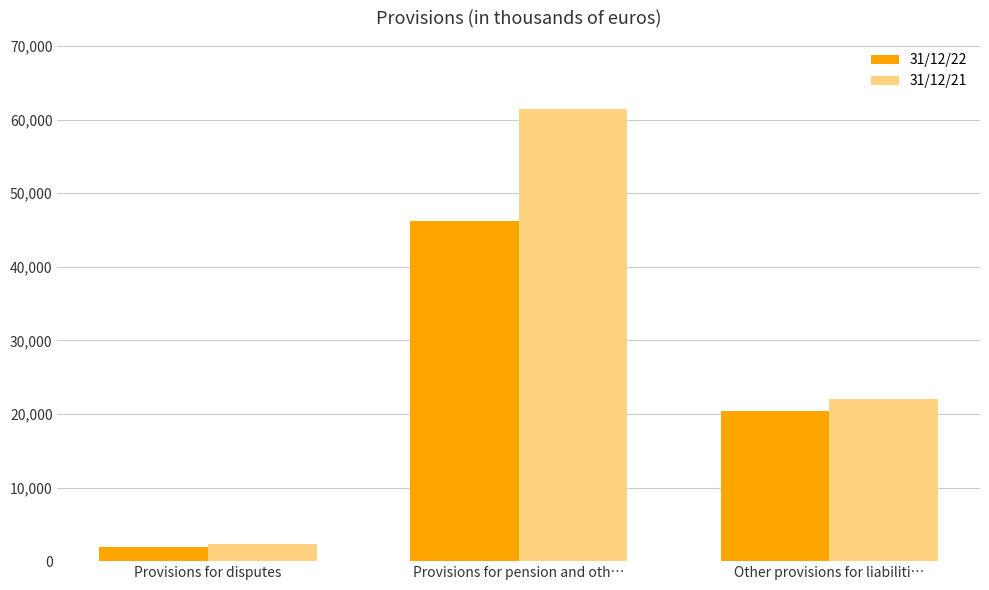

How many data points does each series have?

3